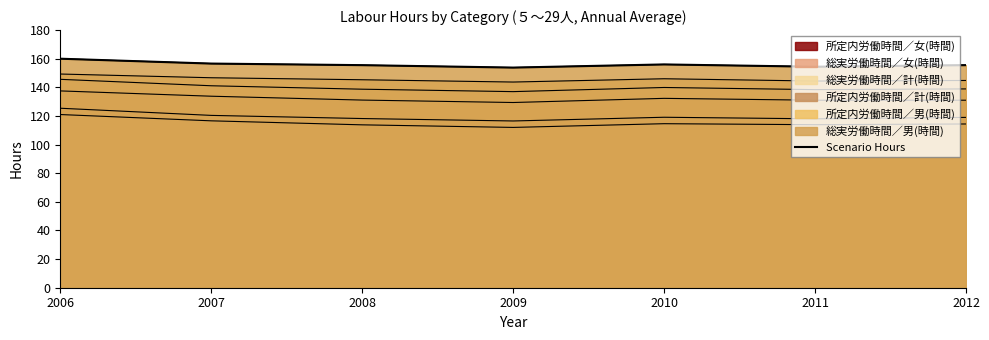

What is the approximate value at 2006?

160.0